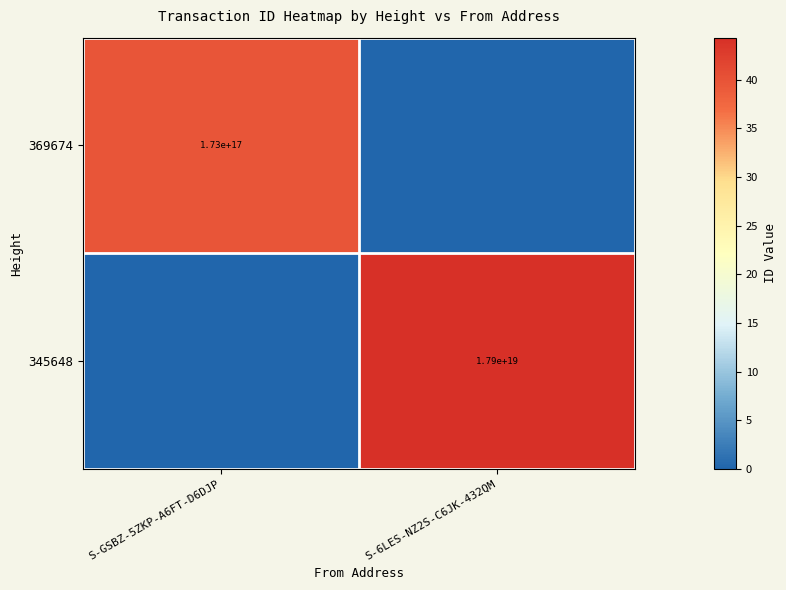

At which category does the chart reach its minimum across all series?

S-6LES-NZ2S-C6JK-432QM